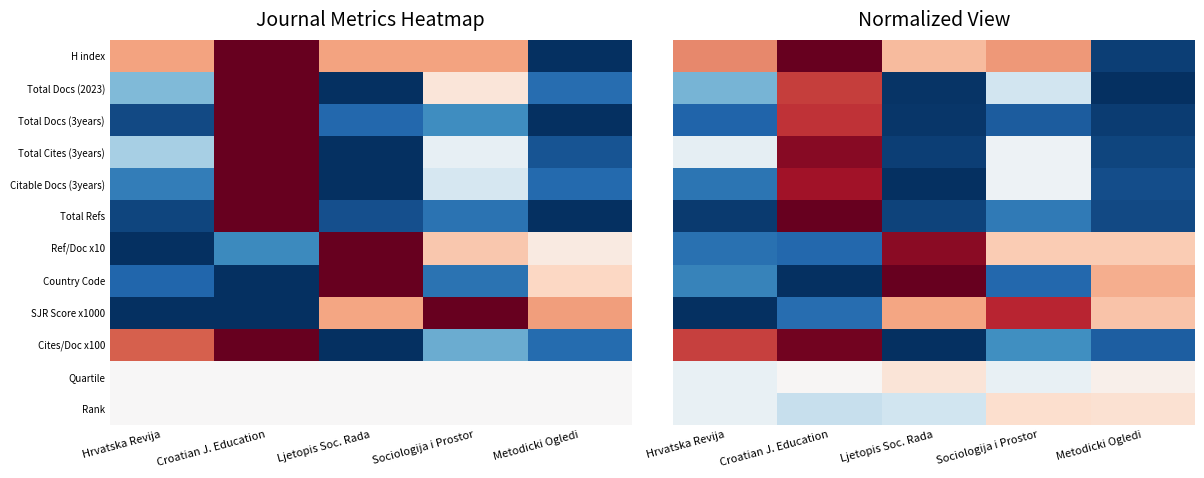

What is the average value of the Citable Docs (3years) series?

0.3